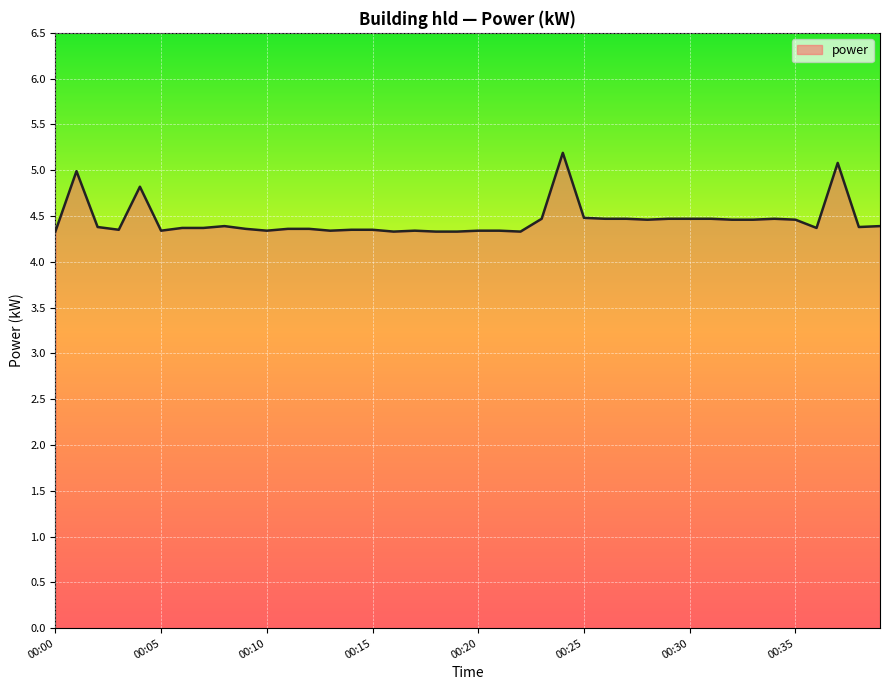

What is the minimum value shown in the chart?

4.3